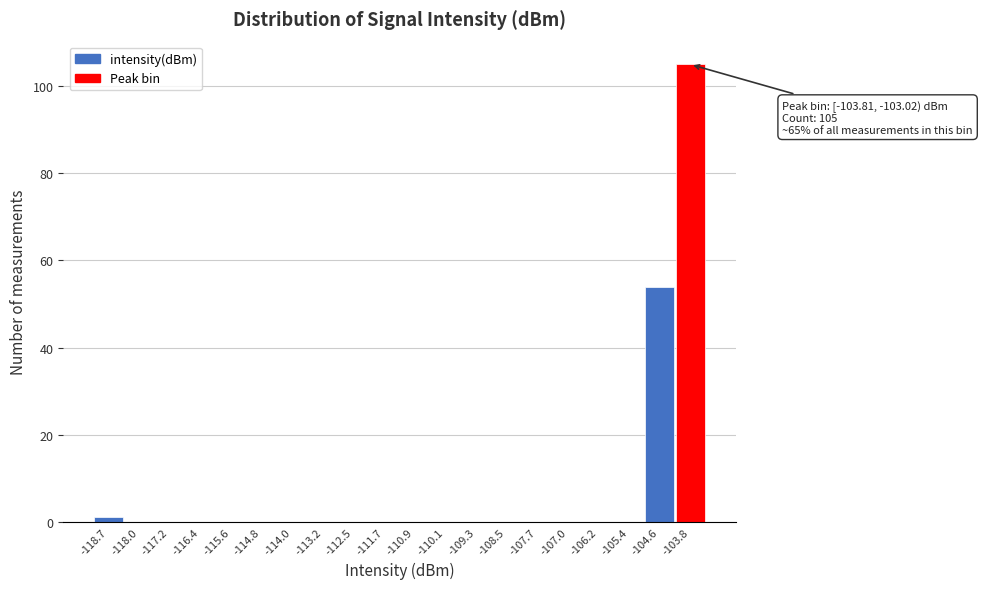

Reading left to right, extract all data points from this chart.

-118.7=1	-118.0=0	-117.2=0	-116.4=0	-115.6=0	-114.8=0	-114.0=0	-113.2=0	-112.5=0	-111.7=0	-110.9=0	-110.1=0	-109.3=0	-108.5=0	-107.7=0	-107.0=0	-106.2=0	-105.4=0	-104.6=54	-103.8=105